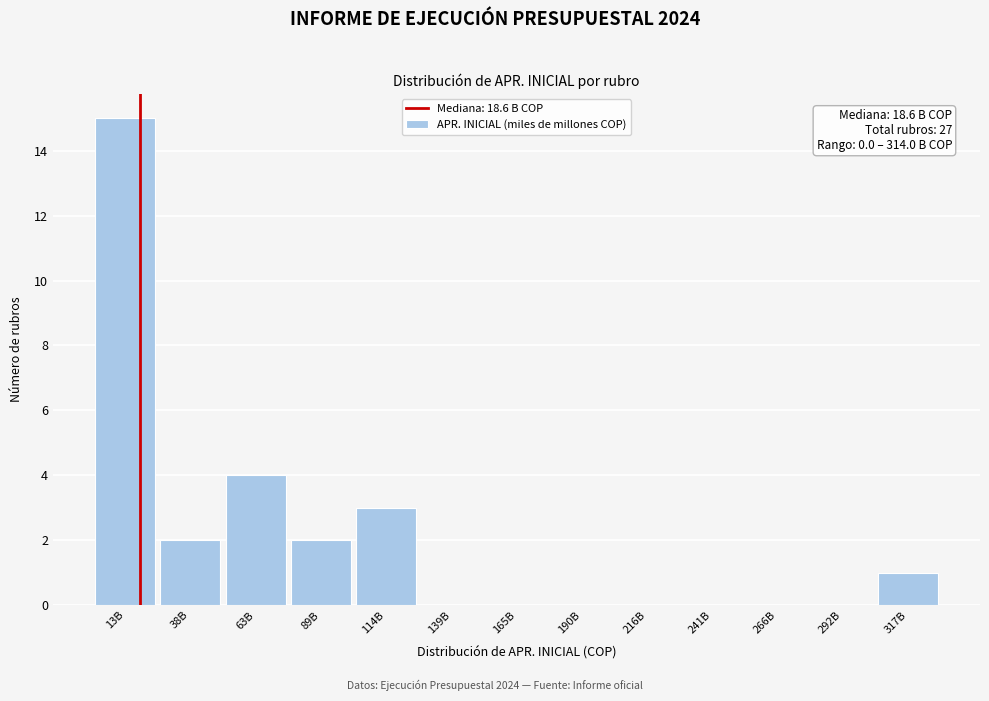

Reading left to right, what are all the values shown in this chart?

13B=15	38B=2	63B=4	89B=2	114B=3	139B=0	165B=0	190B=0	216B=0	241B=0	266B=0	292B=0	317B=1